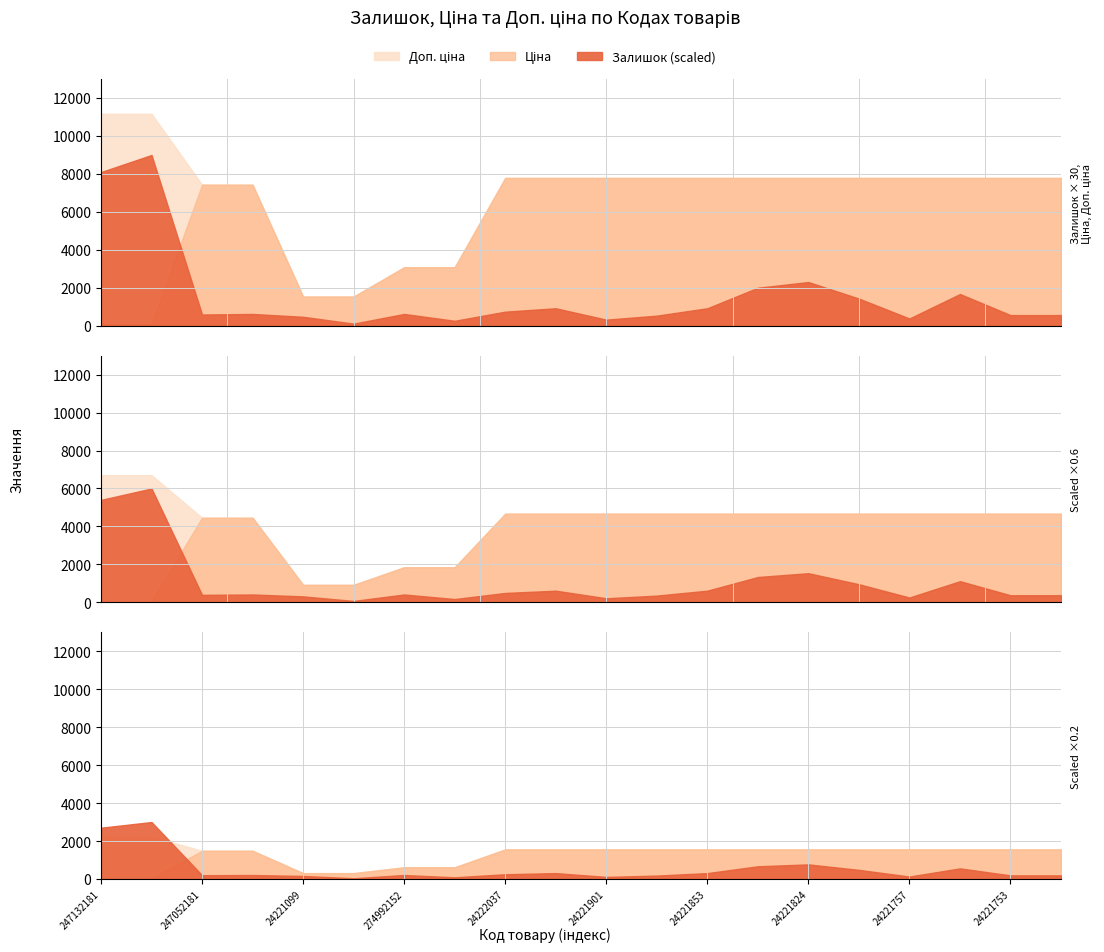

At 24221748, list the series in order from smallest to largest.

Залишок, Ціна, Доп. ціна